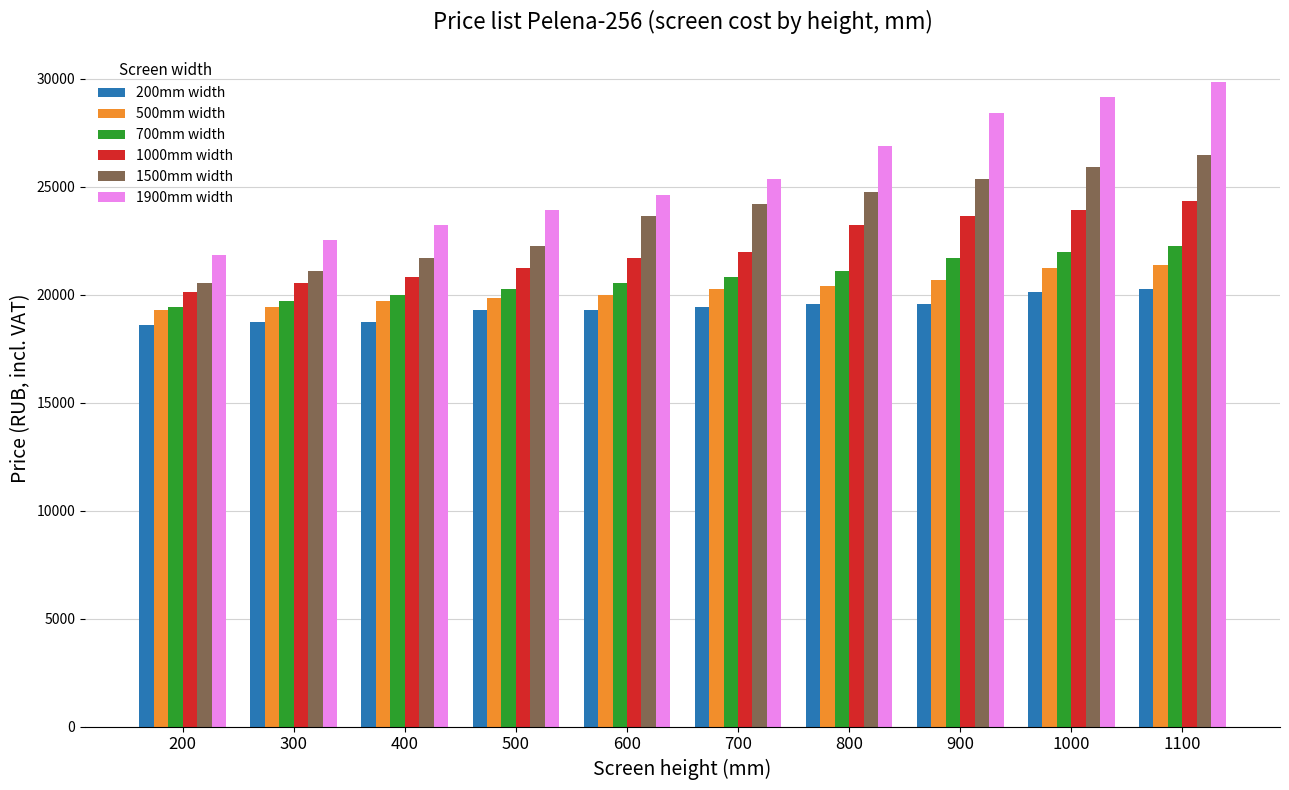

What value does the 1000mm width series have at 1000?

23921.9